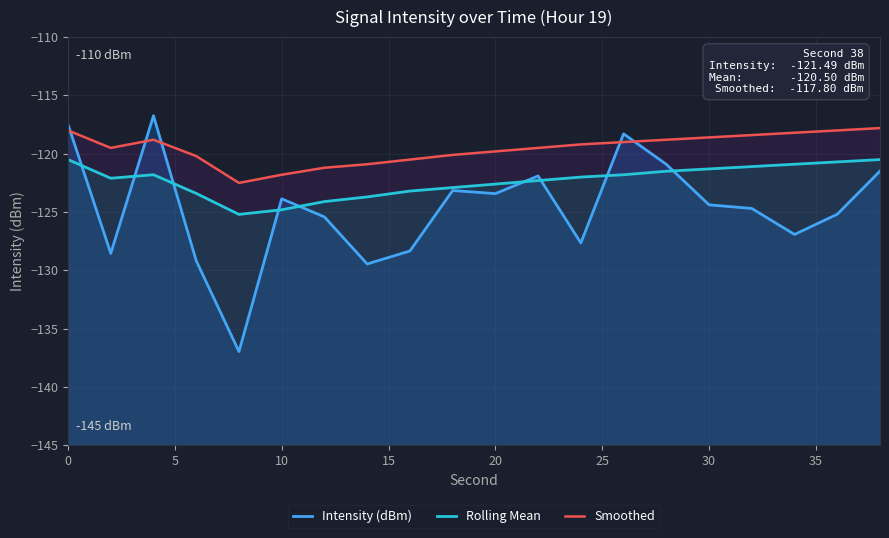

List the series in order of their peak value, lowest first.

Rolling Mean, Smoothed, Intensity (dBm)